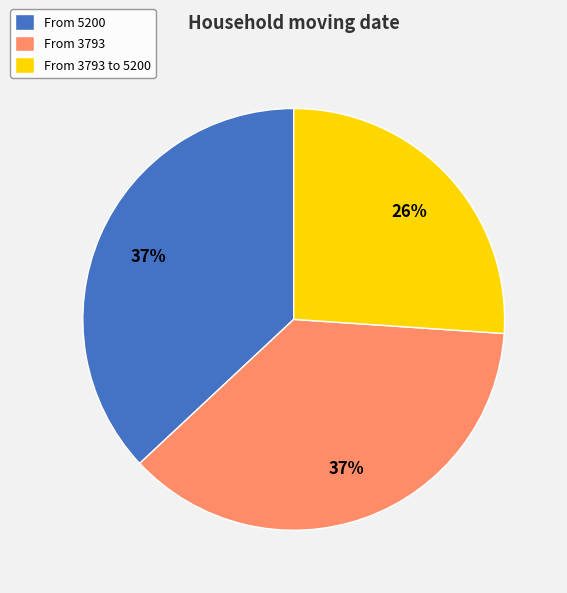

To the nearest percent, what portion does From 3793 represent?

37%